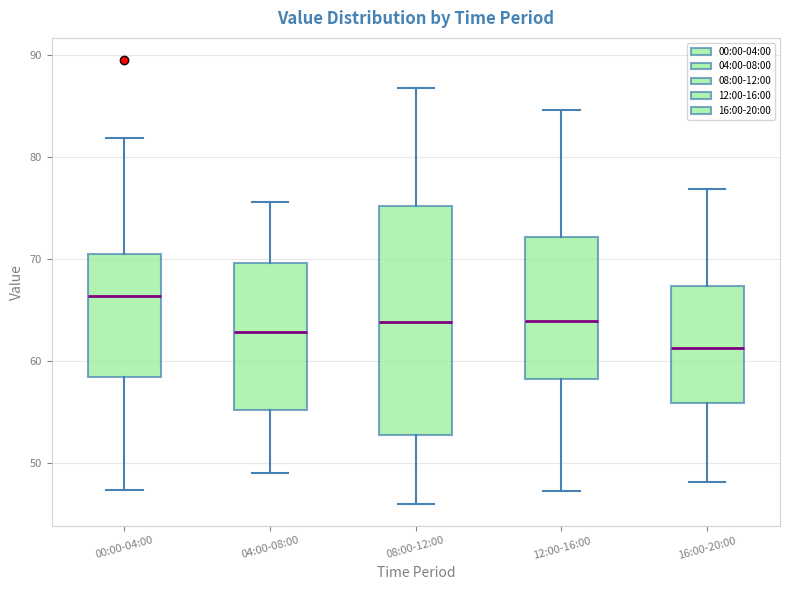

Which box's median line is the lowest?

16:00-20:00